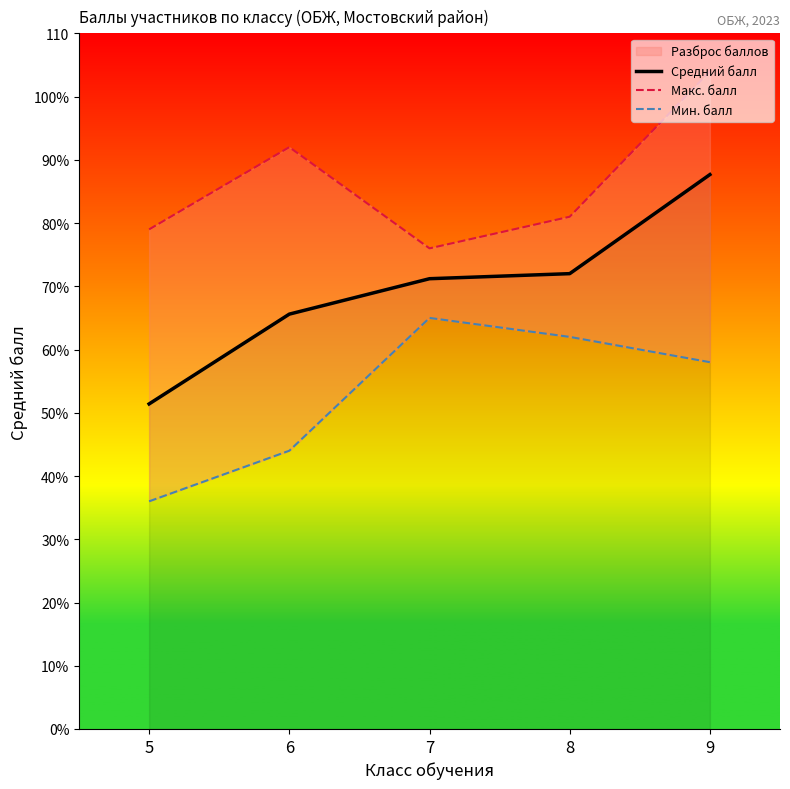

In Мин. балл, how many points are higher than both neighbors (excluding endpoints)?

1